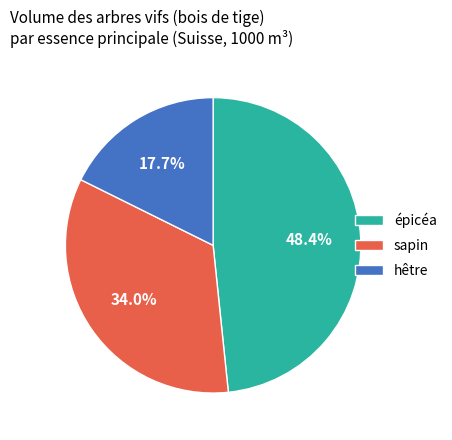

What is the total percentage of sapin and épicéa?

82.3%